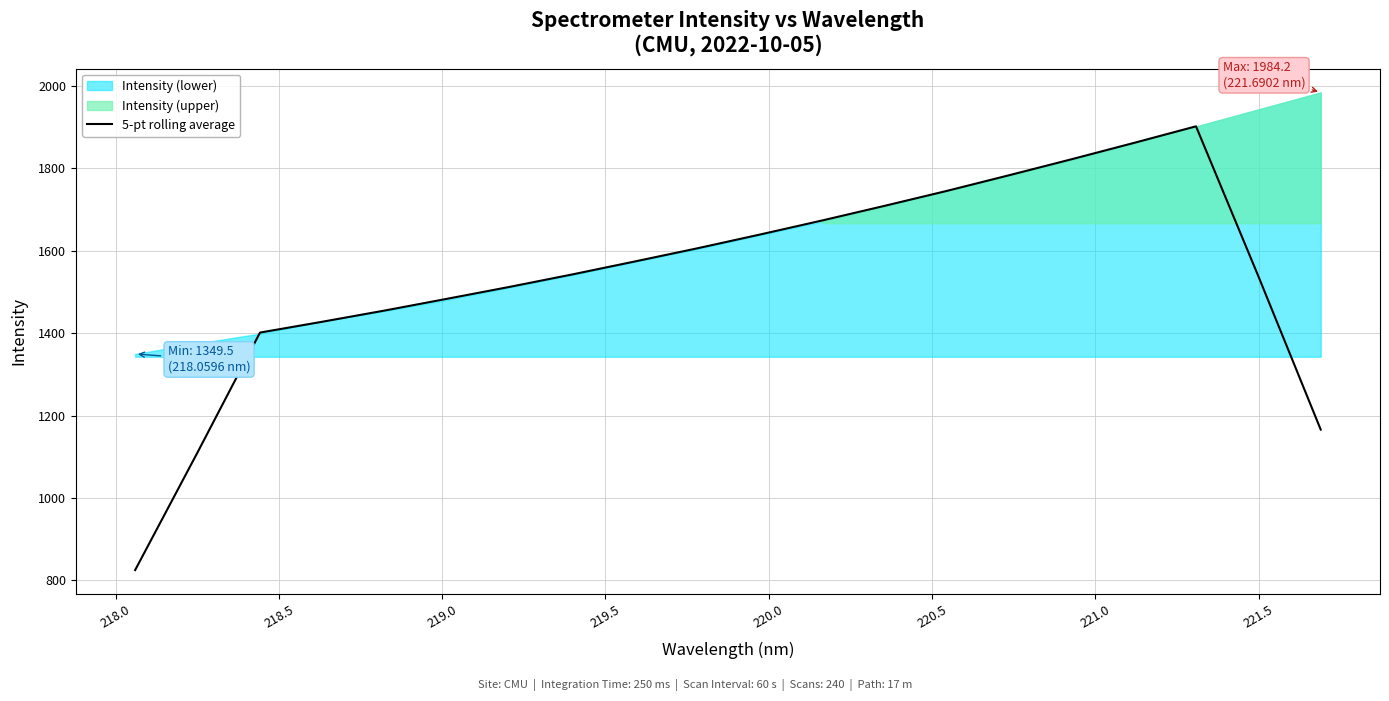

What is the minimum value for 5-pt rolling average?

824.7